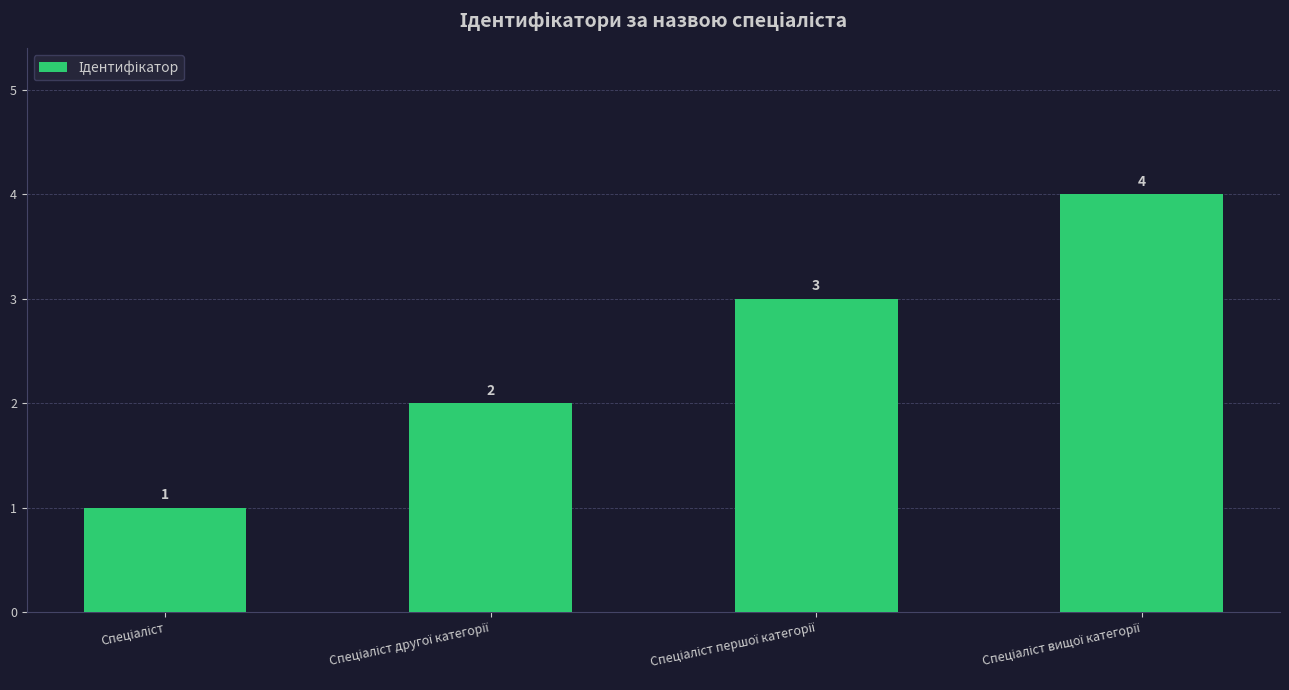

What is the value of the 1st bar from the left?

1